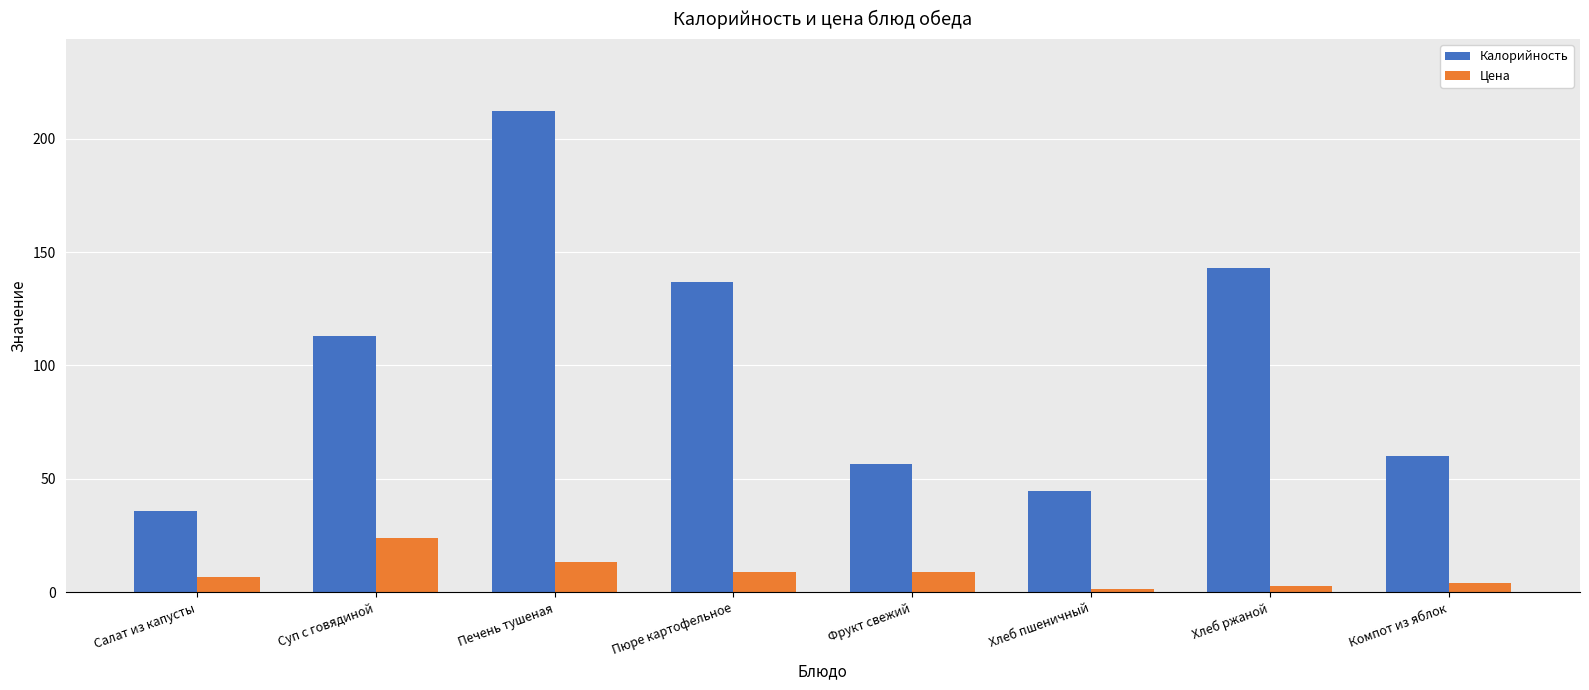

At which category is the sum across all series the highest?

Печень тушеная